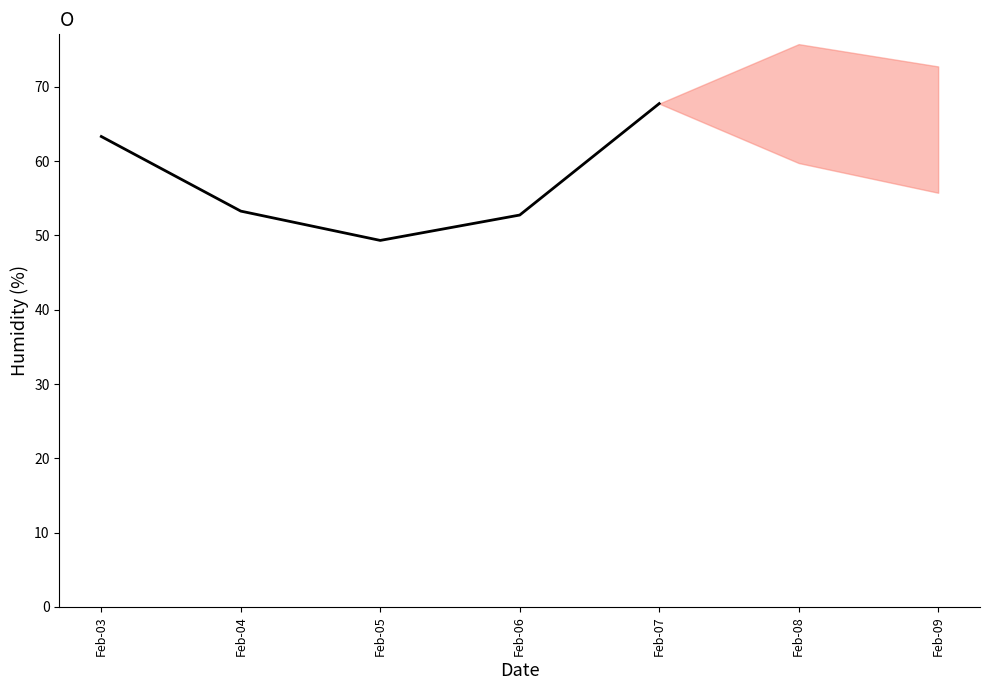

Reading right to left, transcribe all the data shown in this chart.

Feb-07=67.8	Feb-06=52.7	Feb-05=49.3	Feb-04=53.3	Feb-03=63.3